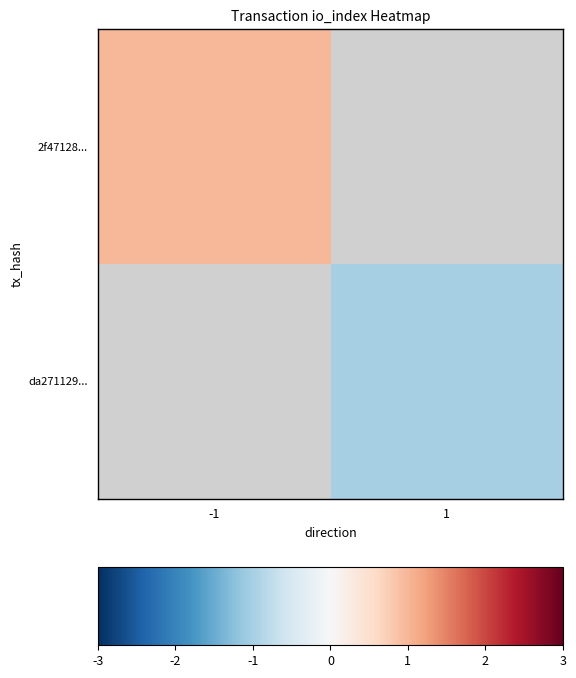

What is the smallest value displayed?

-1.0